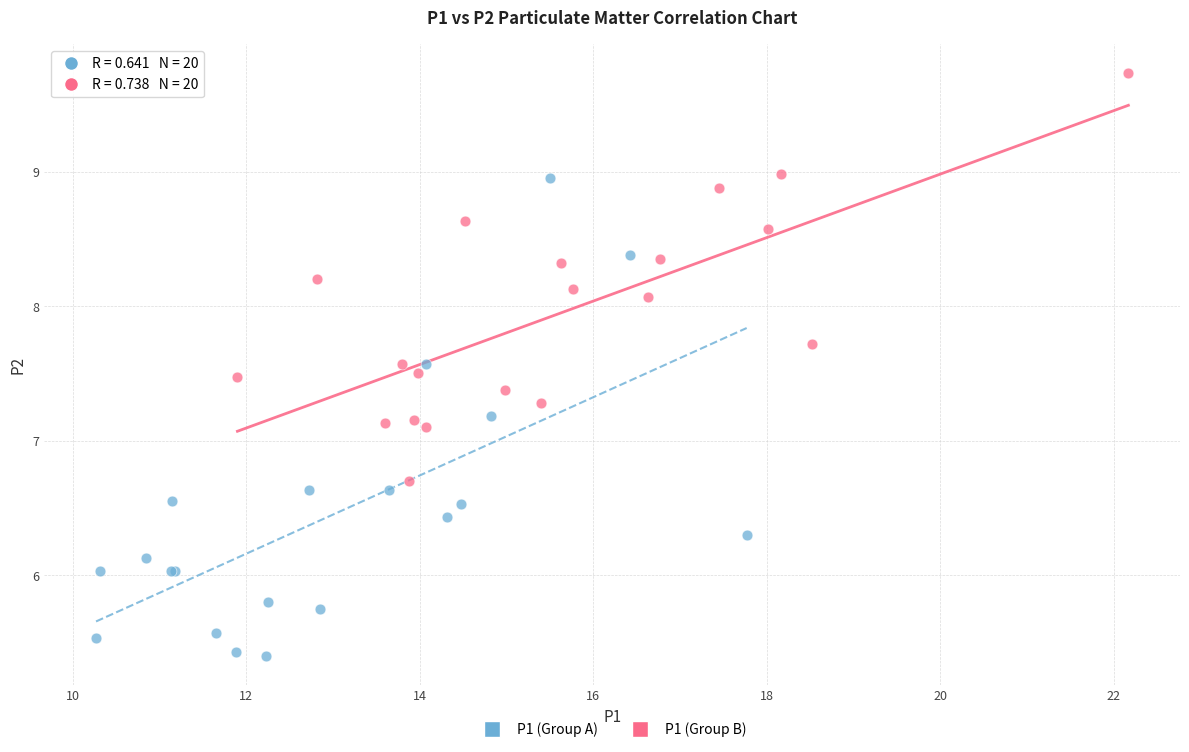

Which series reaches the minimum Y coordinate?

P1 (Group A)